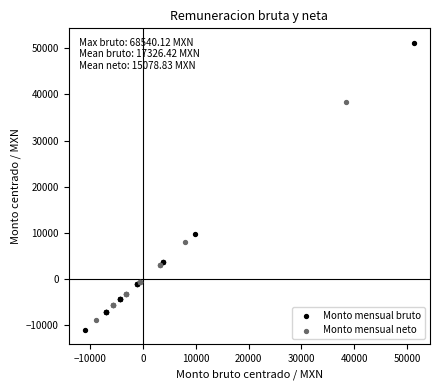

Which series reaches the maximum Y coordinate?

Monto mensual bruto